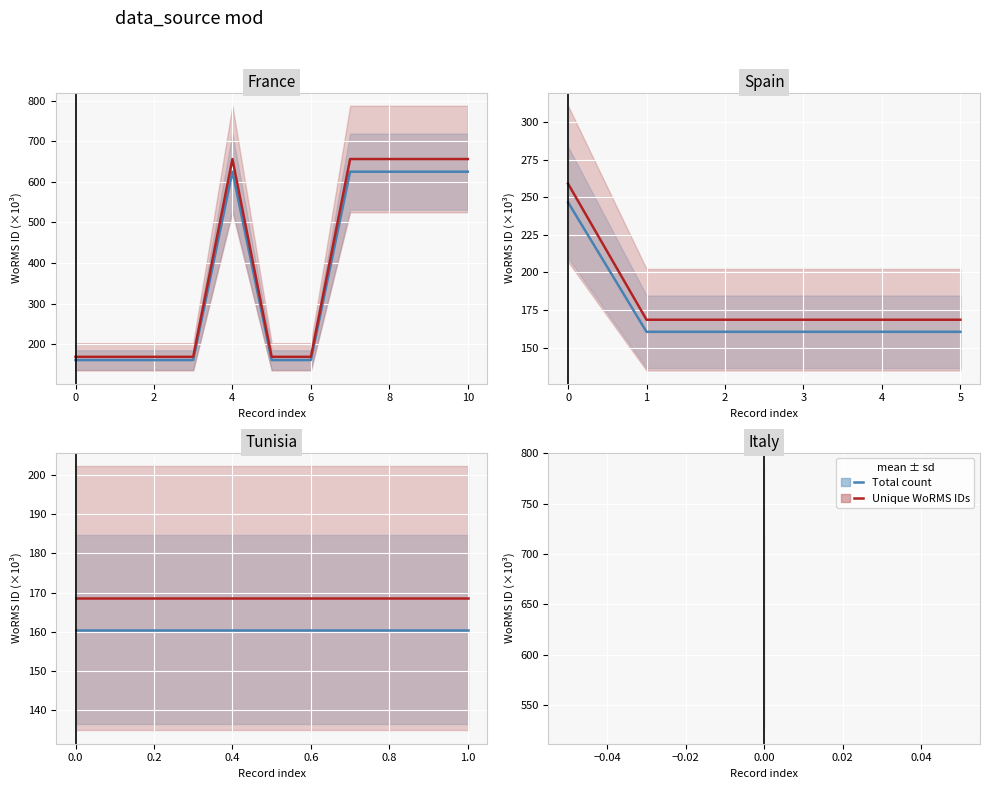

Rank the series by their average value, from lowest to highest.

Total count, Unique WoRMS IDs